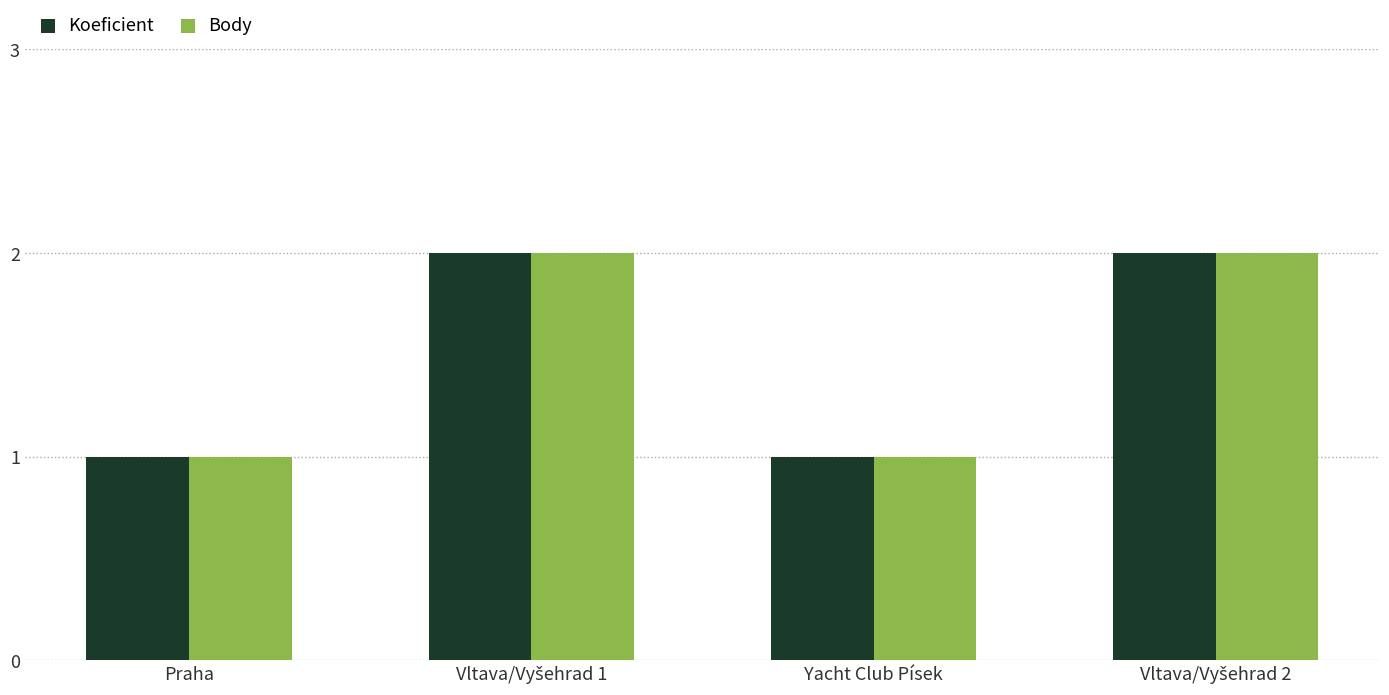

True or false: Body has a value of 2 at Praha.

False